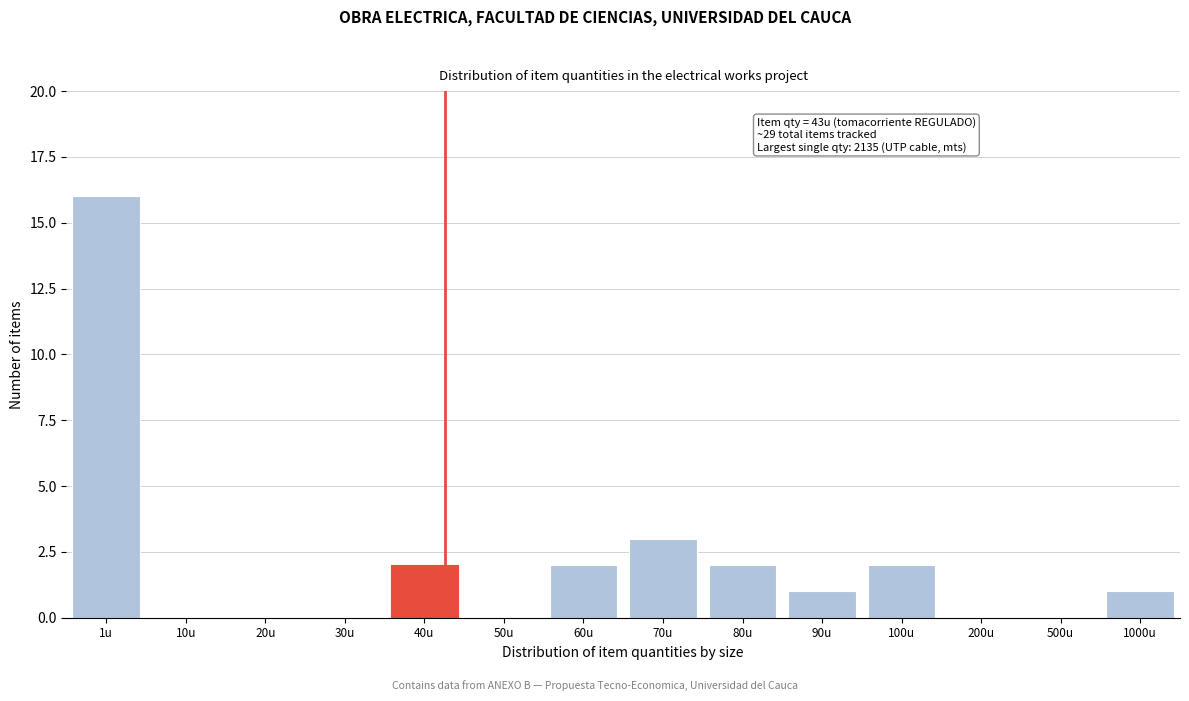

Reading left to right, transcribe all the data shown in this chart.

1u=16	10u=0	20u=0	30u=0	40u=2	50u=0	60u=2	70u=3	80u=2	90u=1	100u=2	200u=0	500u=0	1000u=1